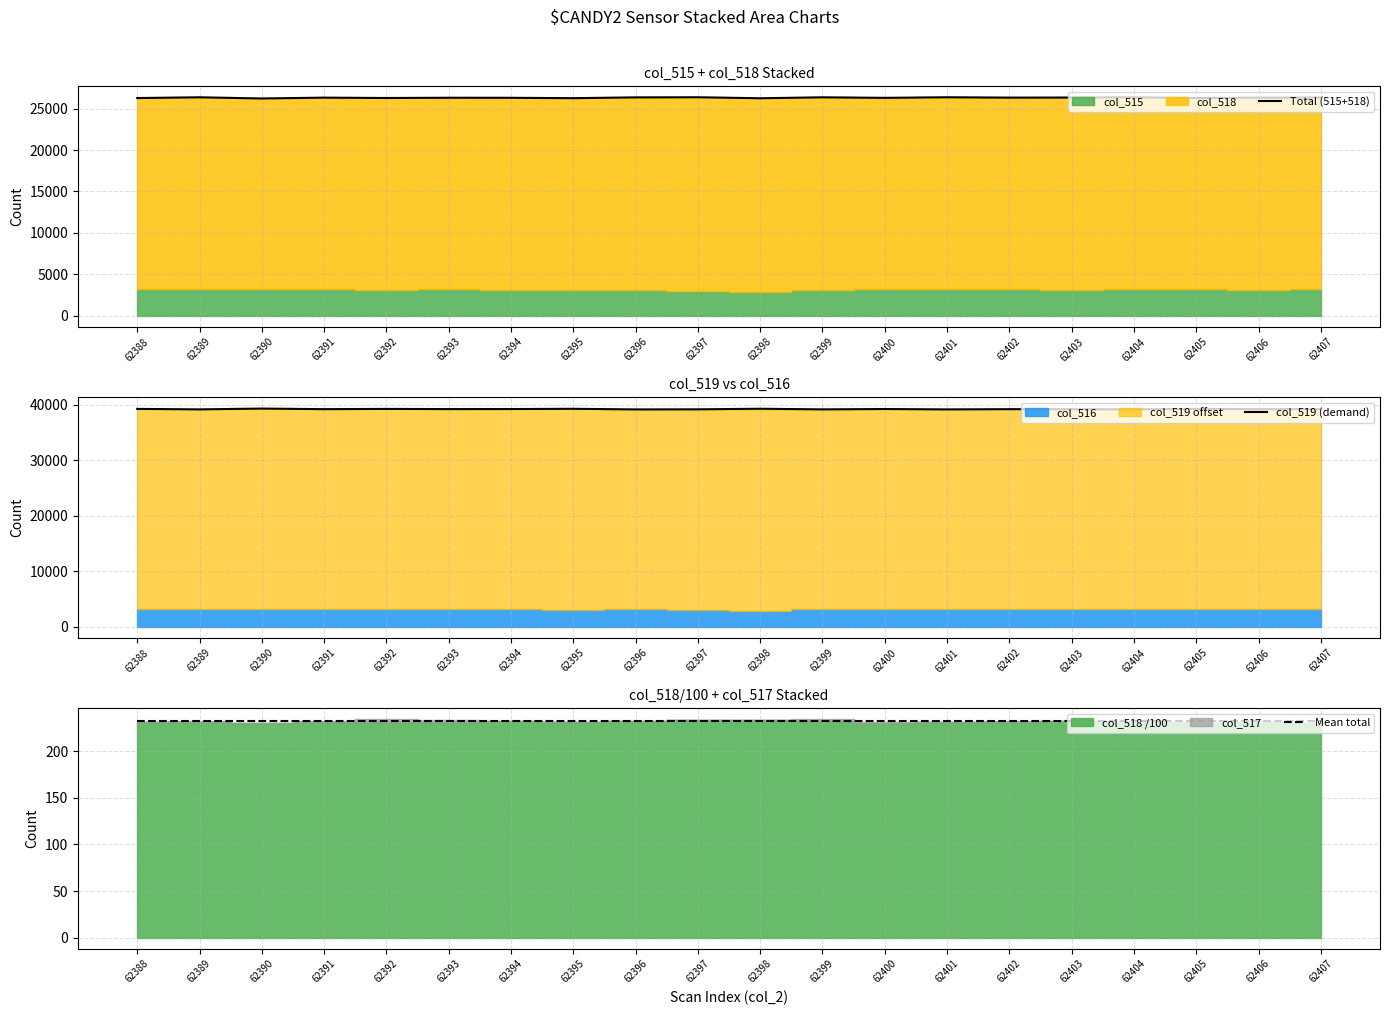

Between 62403 and 62399, which is larger?

62399